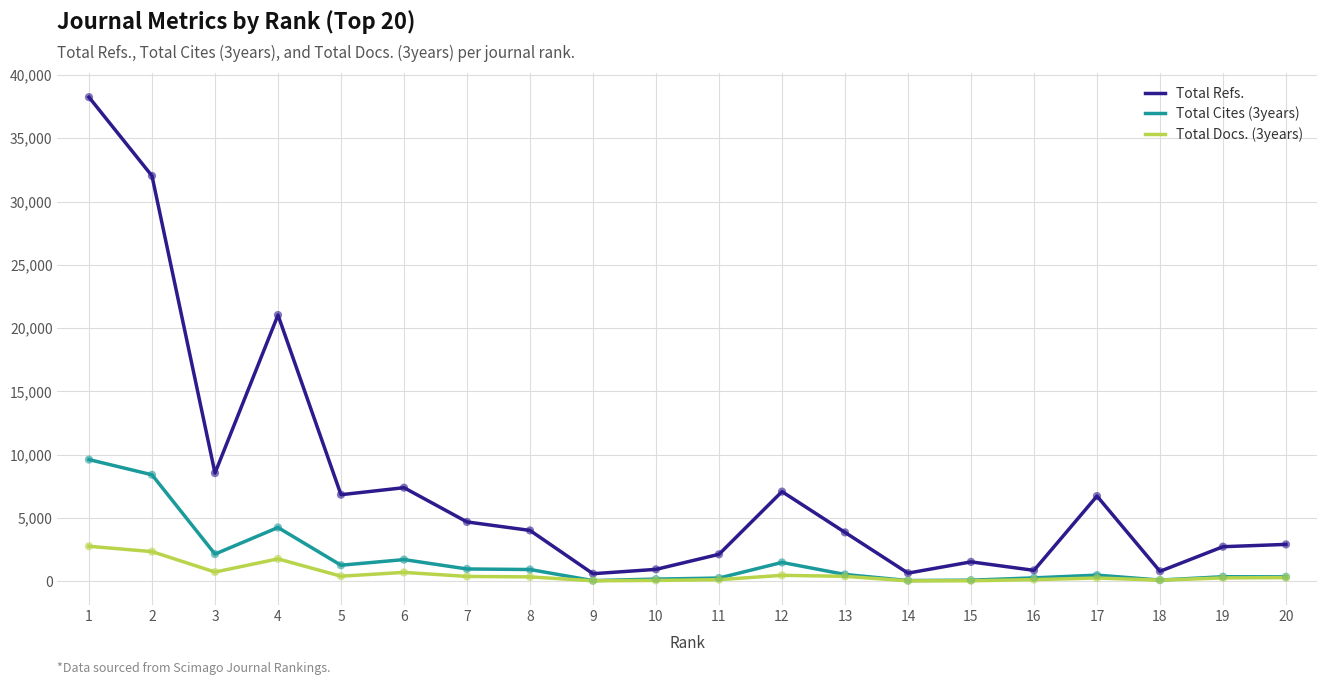

Which series has the largest range (max minus min)?

Total Refs.